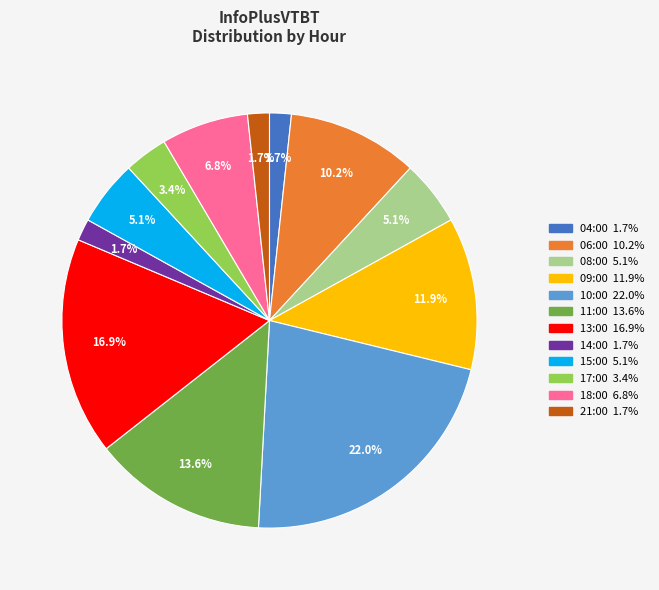

Count the number of slices in the pie.

12